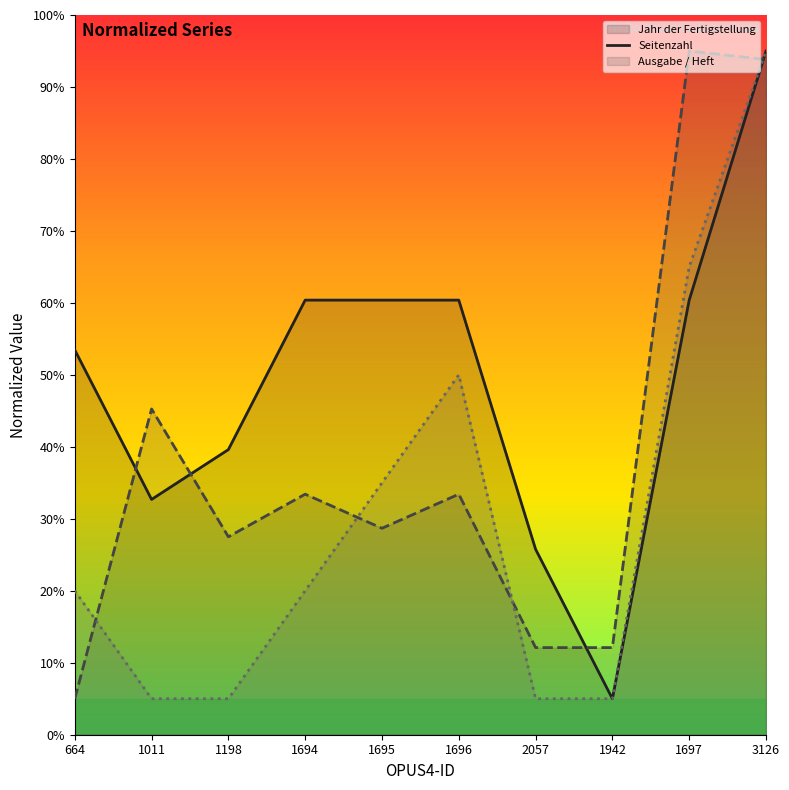

What is the highest value of the Jahr der Fertigstellung (line) series?

95.0